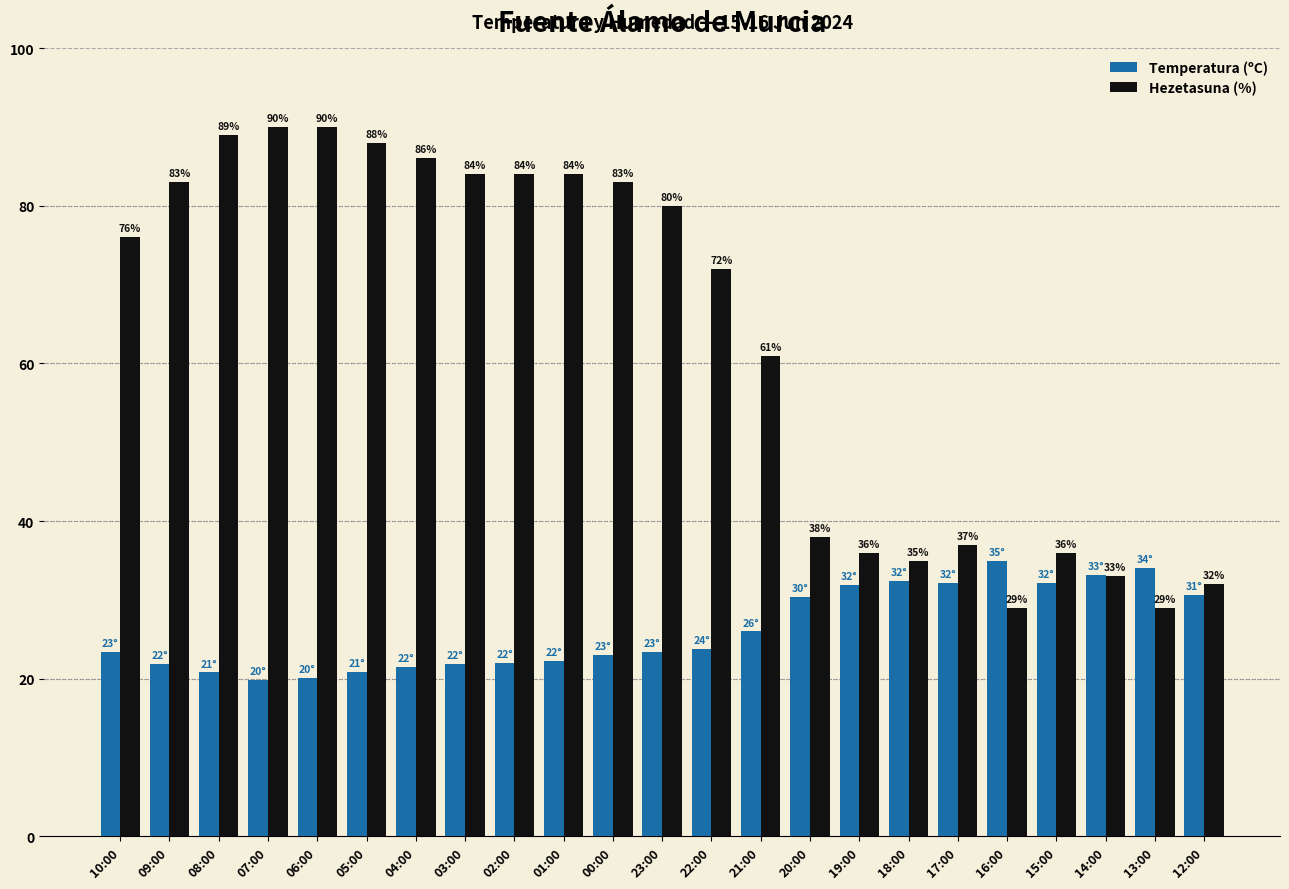

The Hezetasuna (%) series shows 56.7 at 20:00. True or false?

False